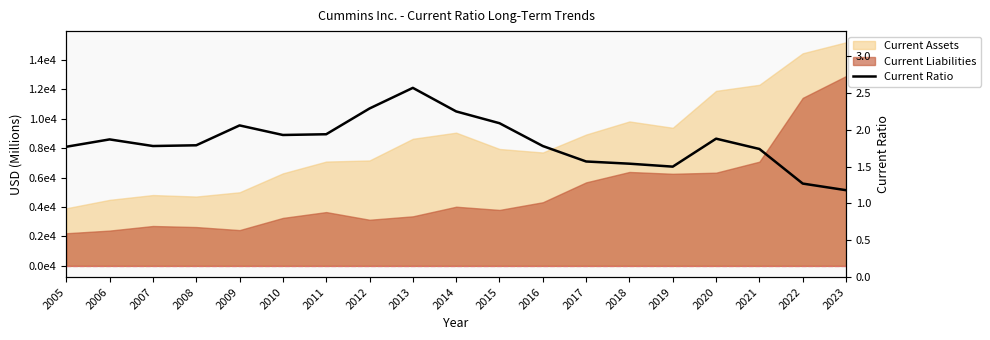

True or false: the data shows 2.7 at 2020.

False